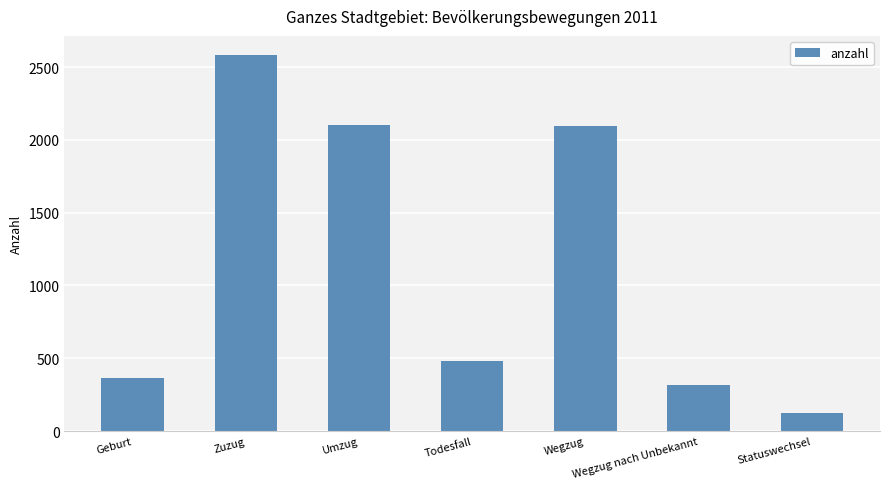

How many bars are there in total?

7